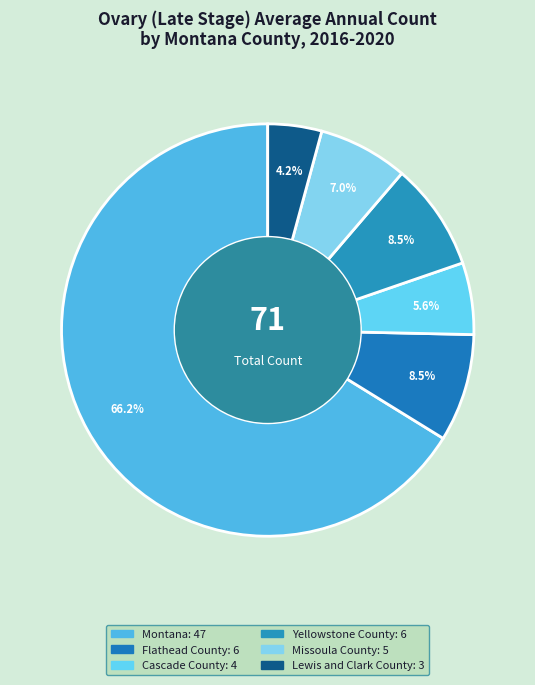

To the nearest percent, what is the difference between the Cascade County and Montana slice percentages?

61%